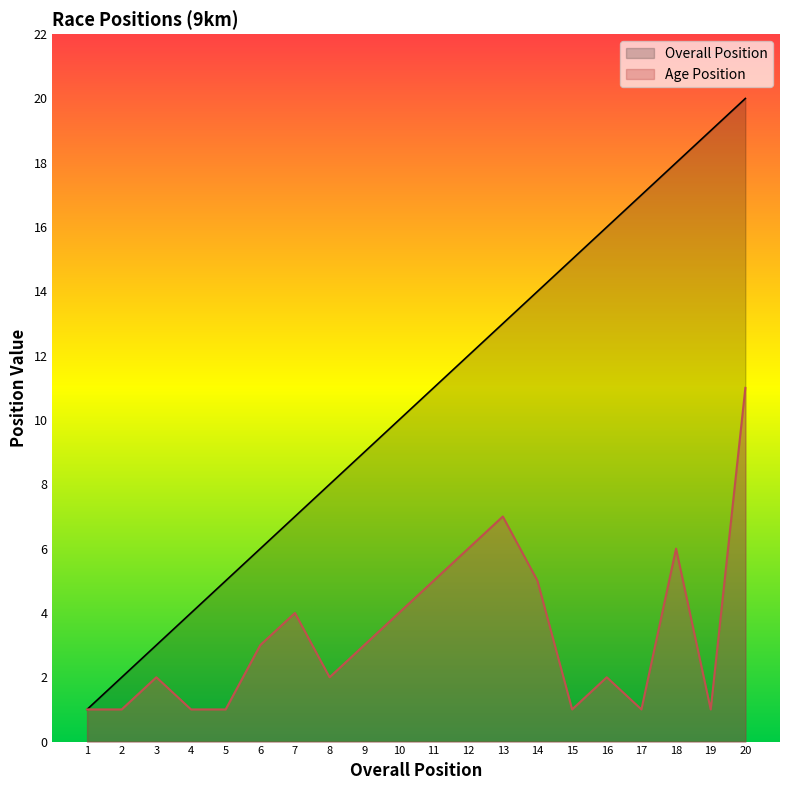

True or false: Age Position and Overall Position cross at least once.

False